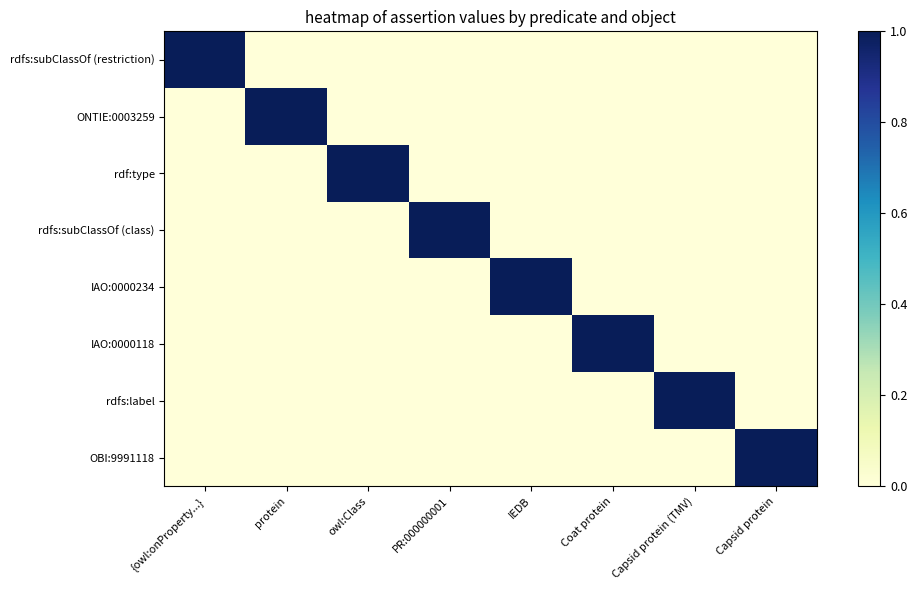

How many series are shown in this chart?

8